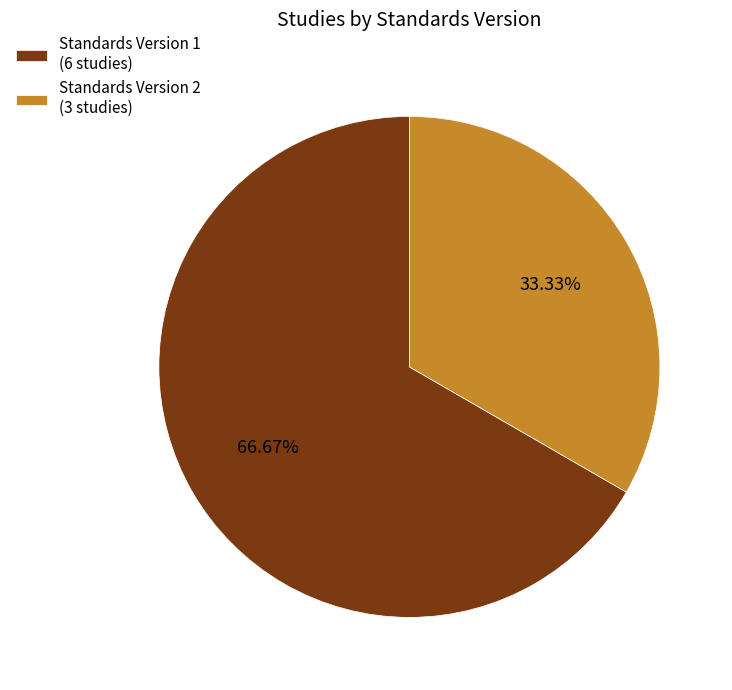

To the nearest percent, what is the difference between the largest and smallest slice percentages?

33%